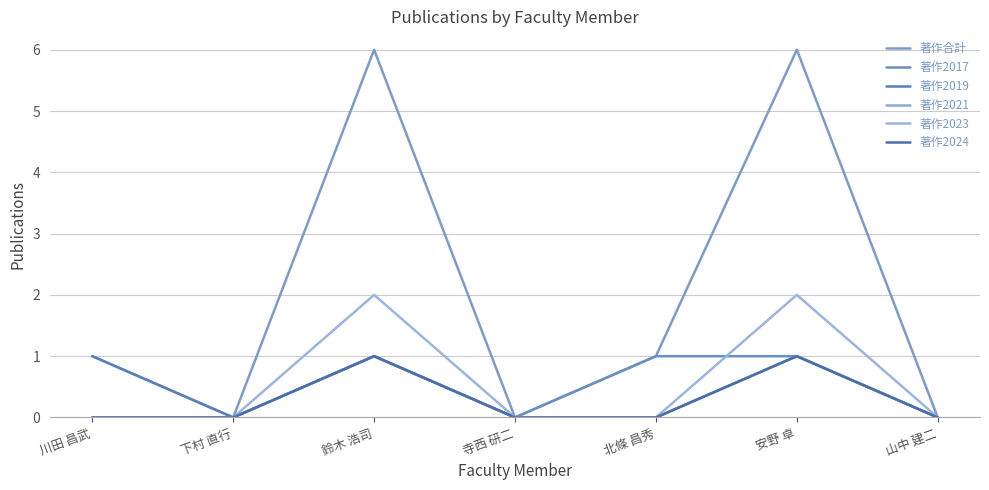

Does the chart have visible grid lines?

Yes